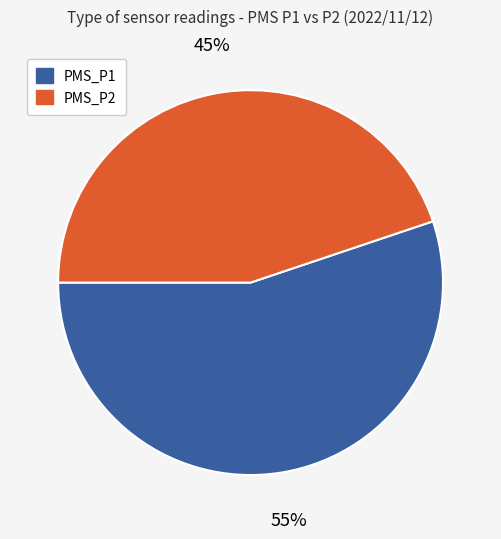

Is it true that PMS_P1 is 47% of the pie?

False